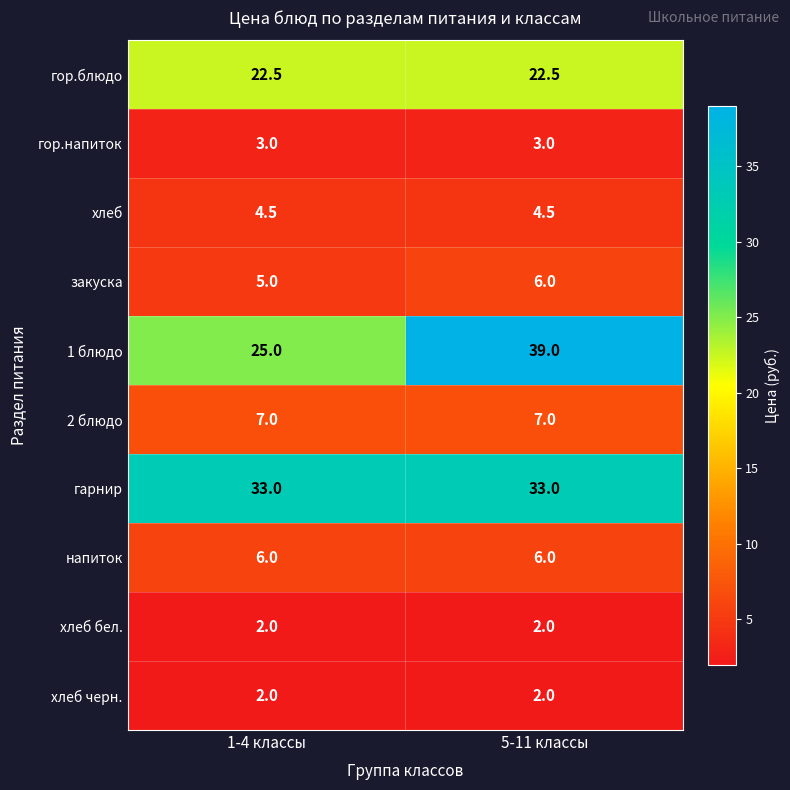

Rank the categories by 1 блюдо value from lowest to highest.

1-4 классы, 5-11 классы